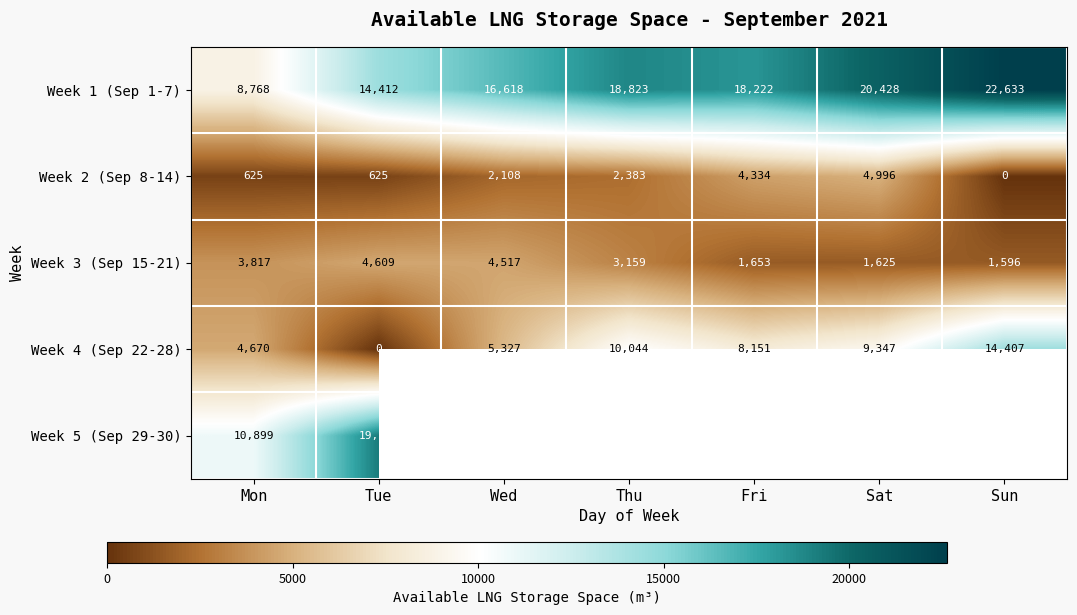

At which label does Week 2 (Sep 8-14) reach its peak?

Sat